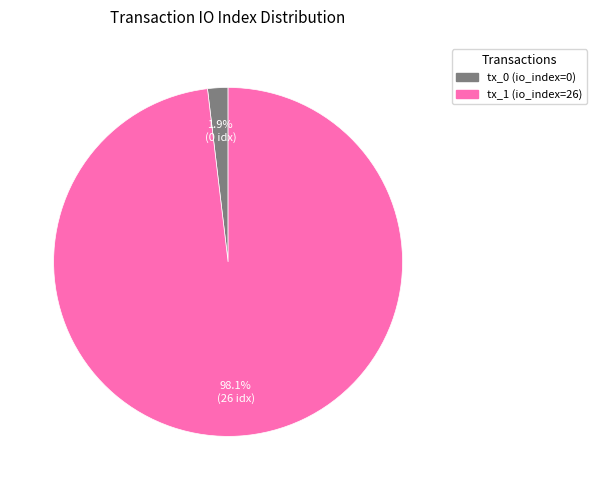

Rank the categories by value from lowest to highest.

tx_0, tx_1